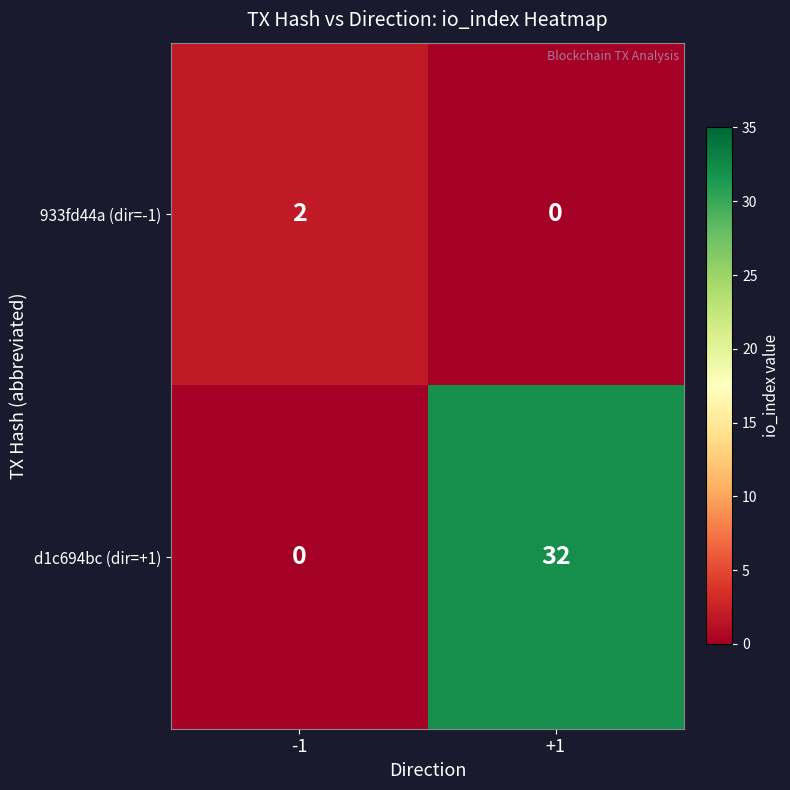

What is the difference between the highest and lowest values at -1?

2